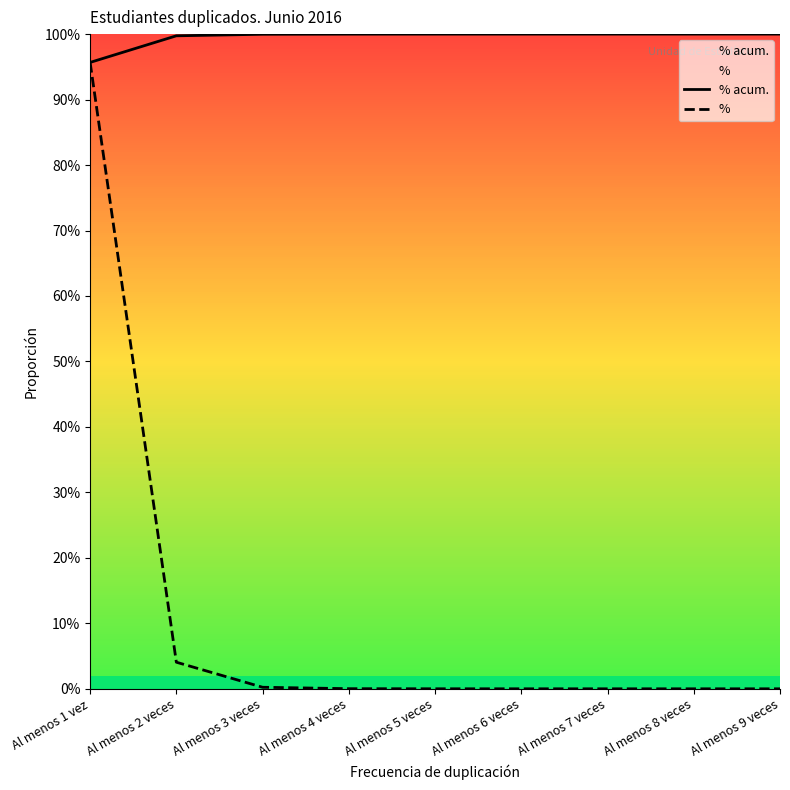

What are all the series names shown in the legend?

% acum., %